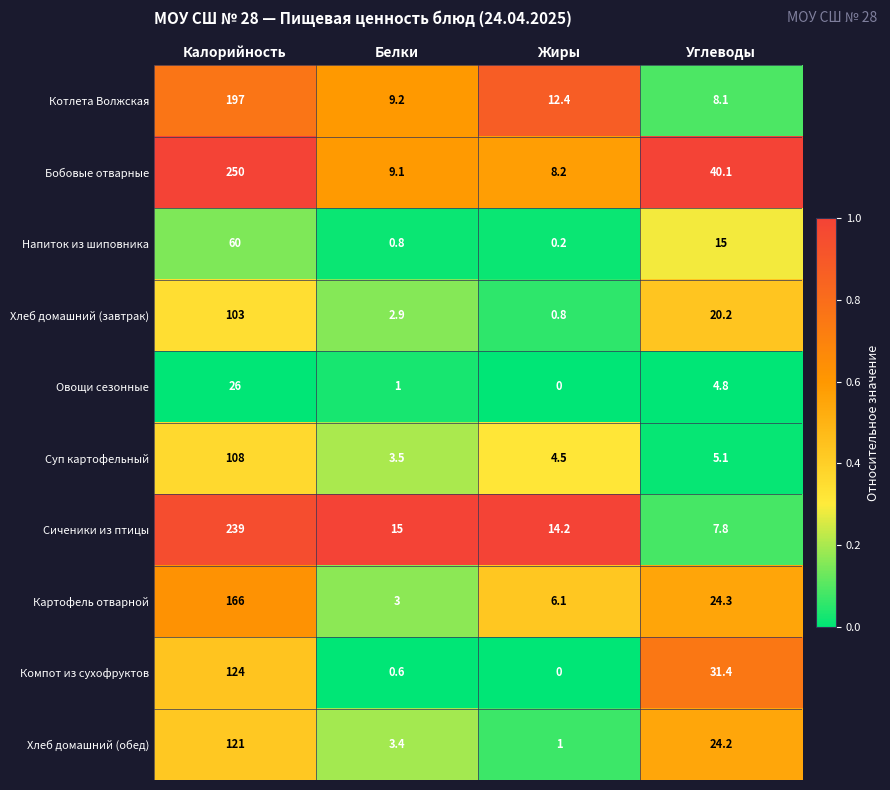

What is the difference between the second highest and second lowest values in the Бобовые отварные series?

31.0